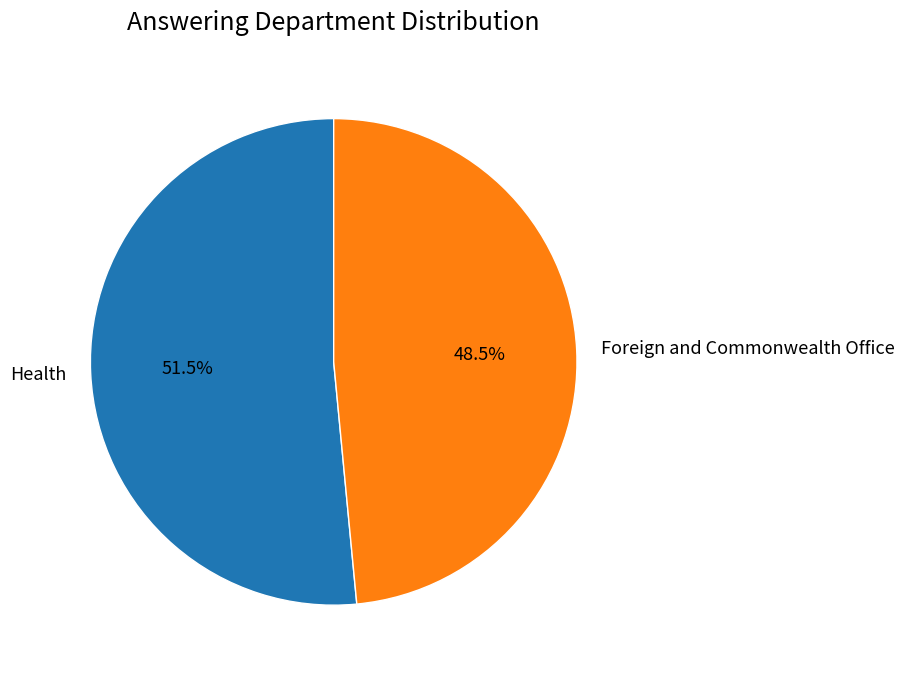

What percentage do Health and Foreign and Commonwealth Office together represent?

100.0%